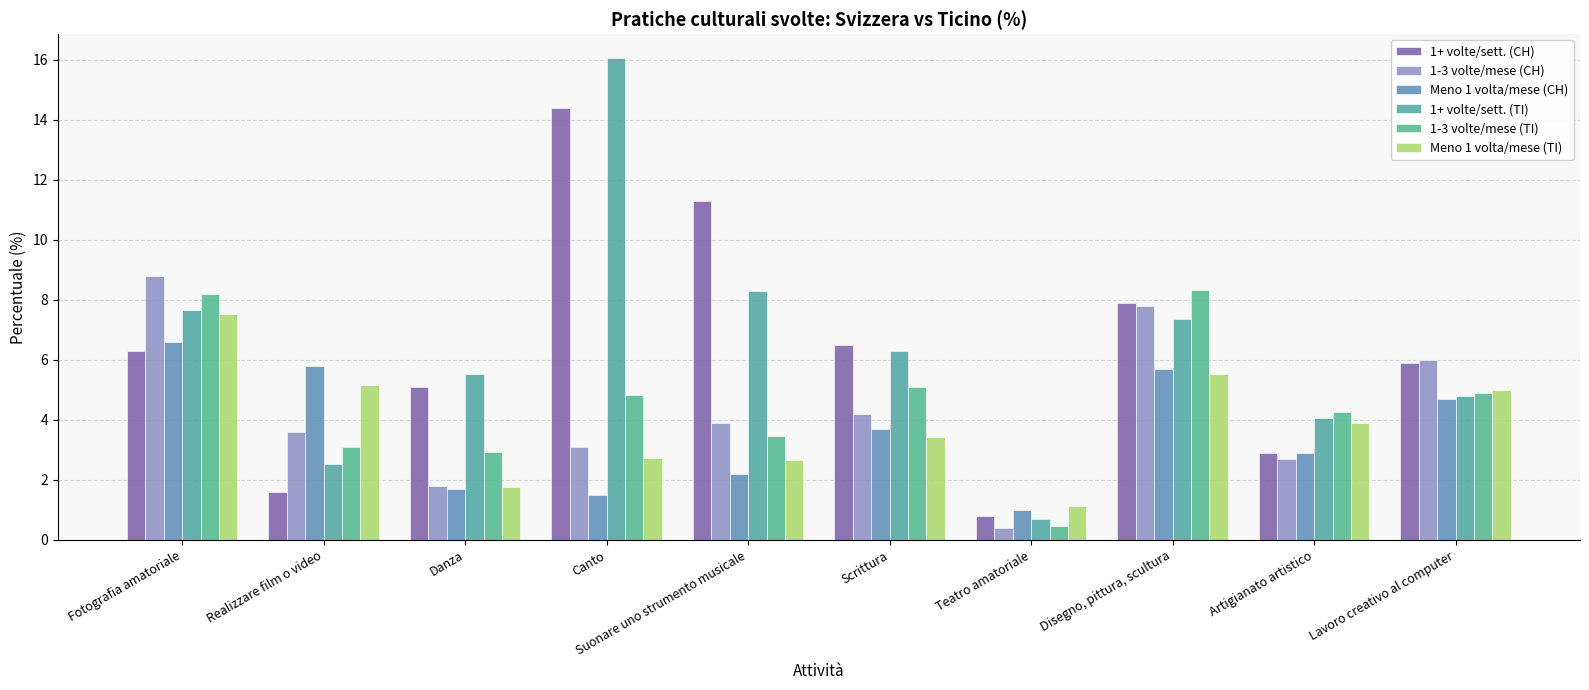

What is the highest value of the Meno 1 volta/mese (TI) series?

7.5